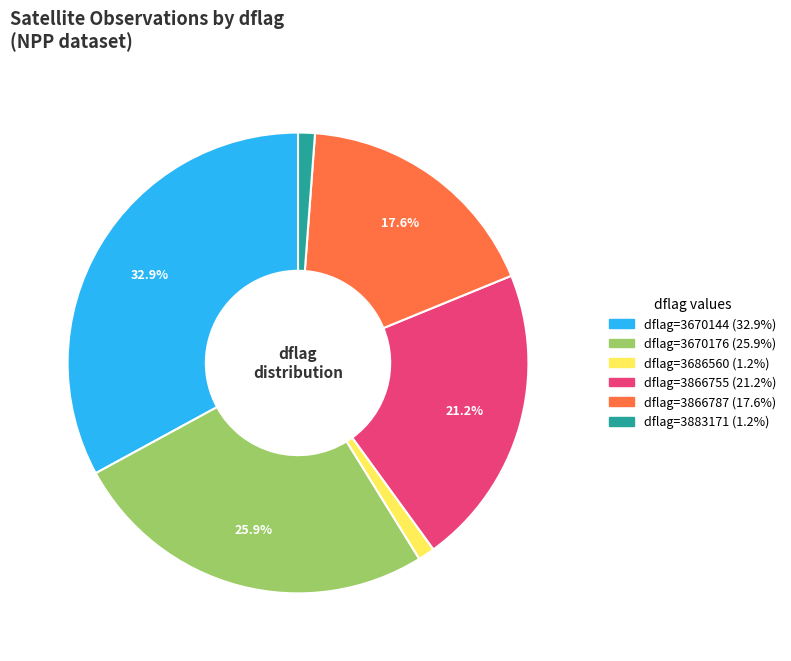

Is there any slice that represents more than half of the pie?

No